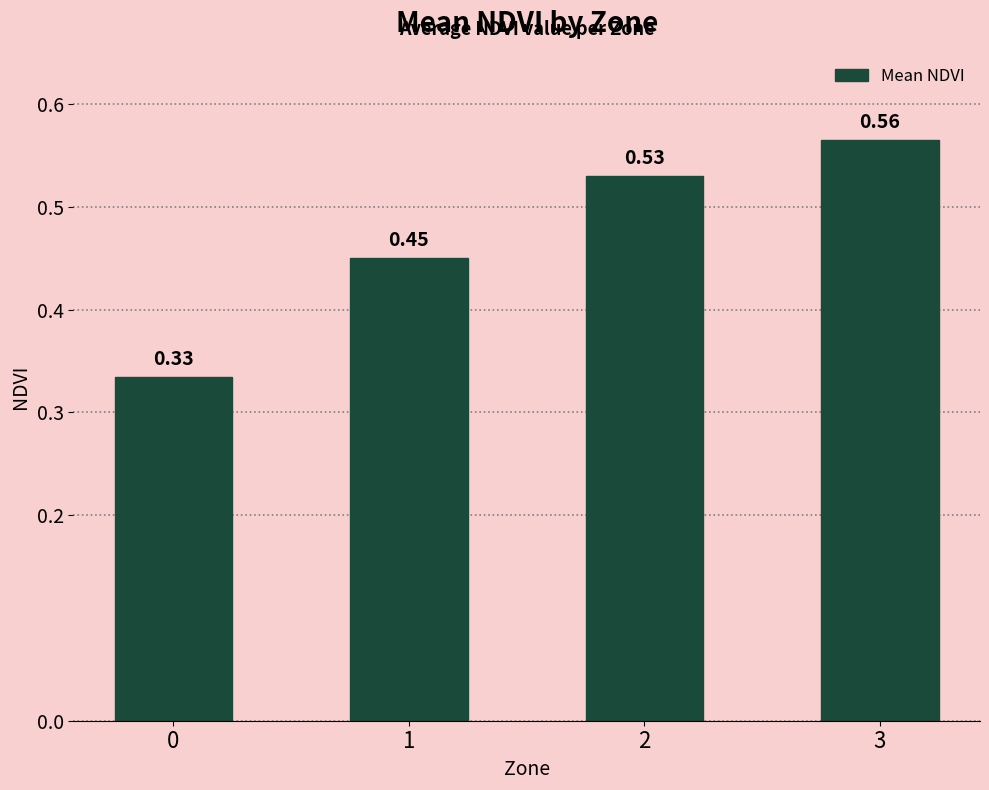

List the labels in order of value, largest first.

3, 2, 1, 0